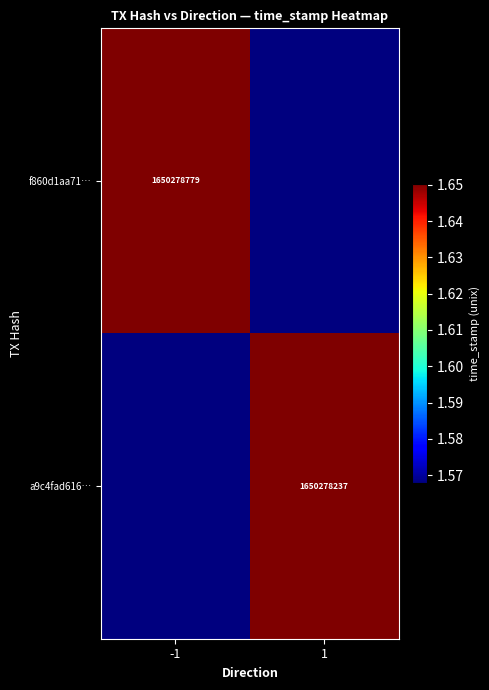

Which has a higher value, 1 or -1?

-1